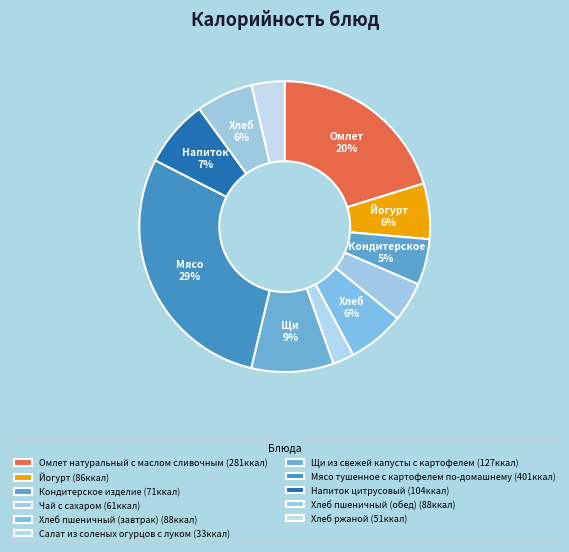

To the nearest percent, what percentage of the pie is Йогурт?

6%